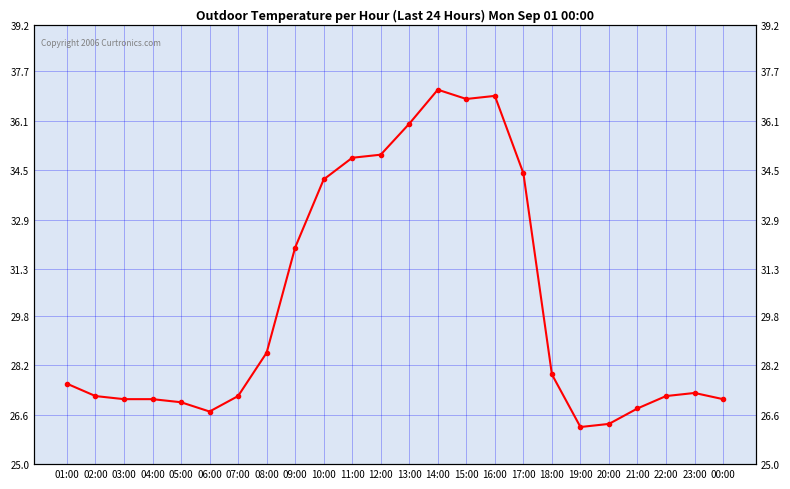

At which category does the chart reach its peak across all series?

14:00